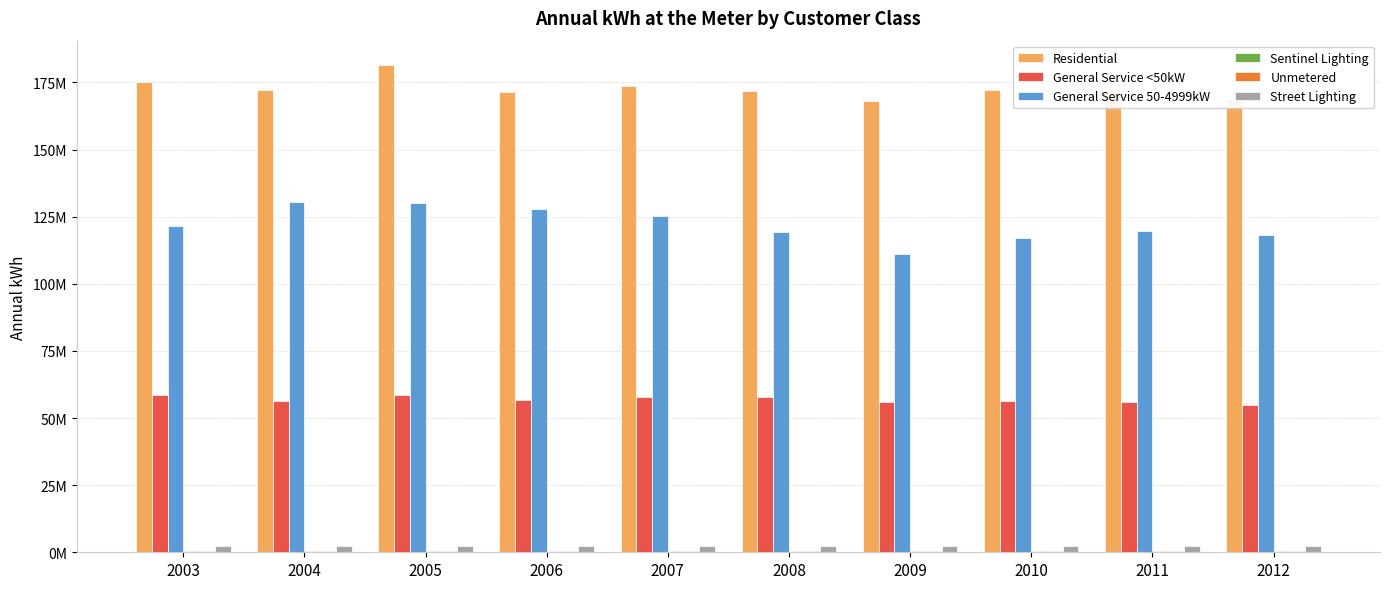

Does the chart contain stacked bars?

No